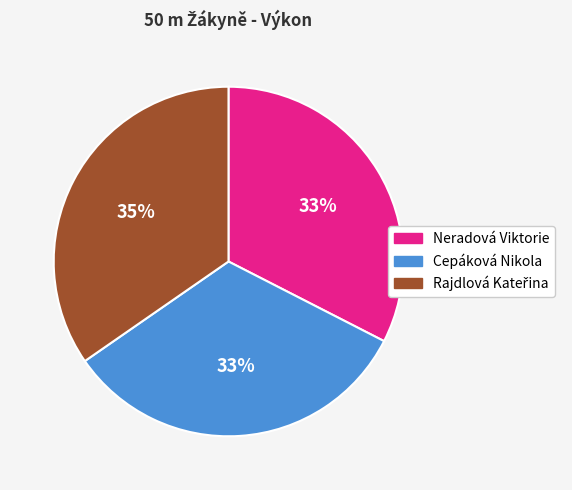

Approximately how many times larger is the value at Cepáková Nikola compared to Neradová Viktorie?

1.0